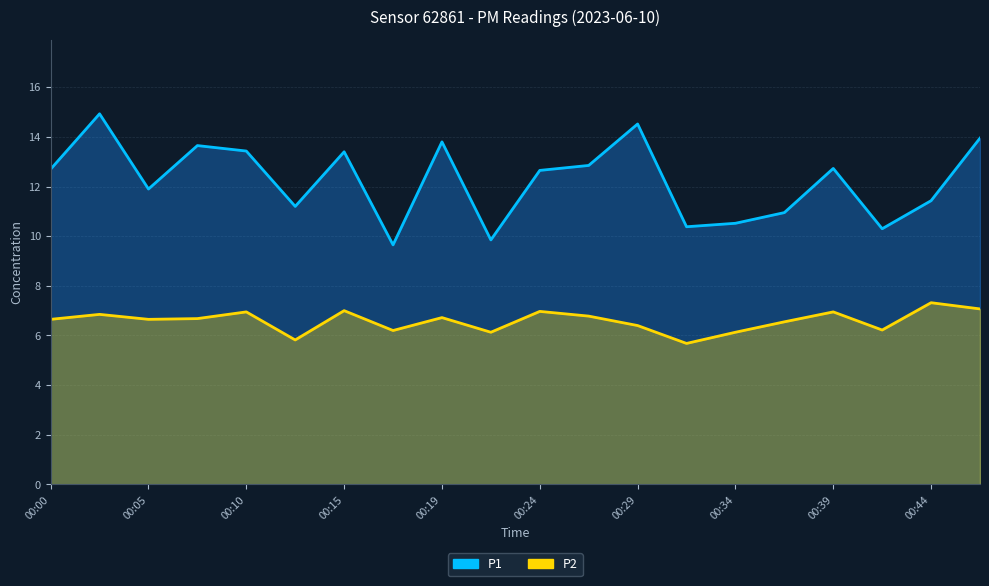

Is it true that P2 equals 7.0 at 00:24?

True